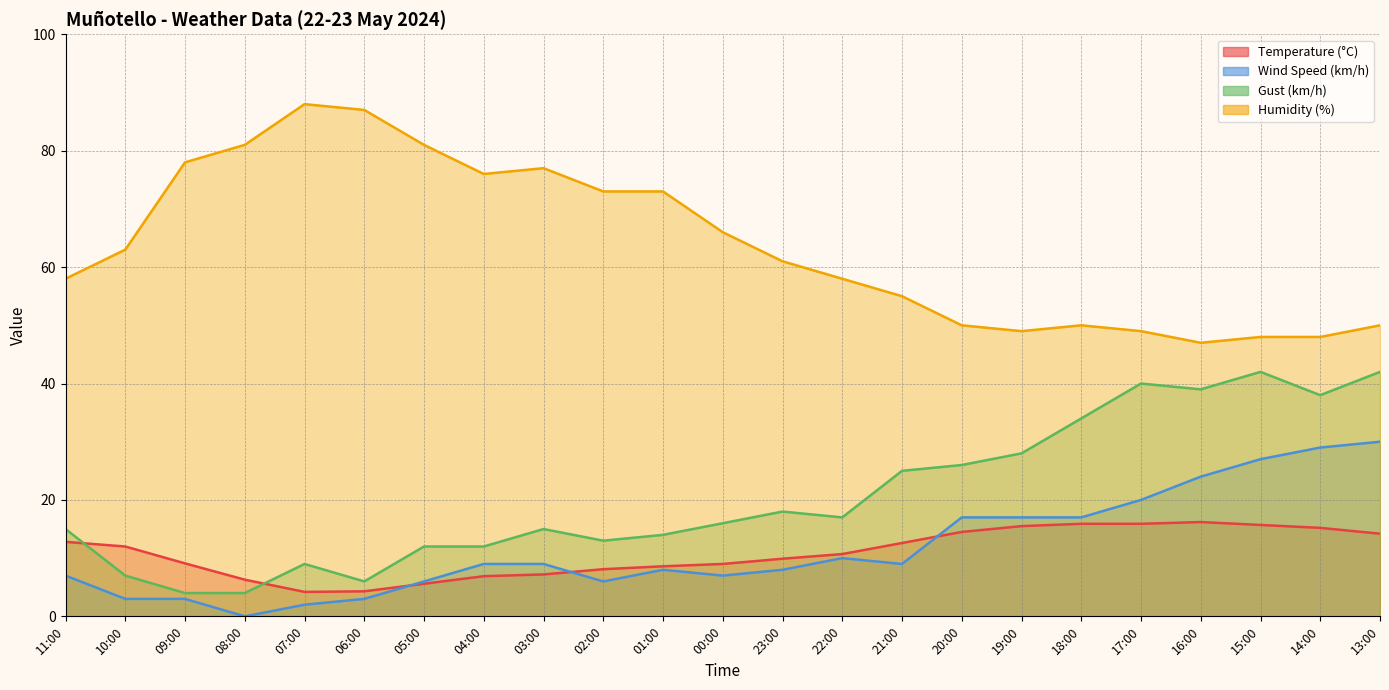

What is the total value across all series at 22:00?

95.7